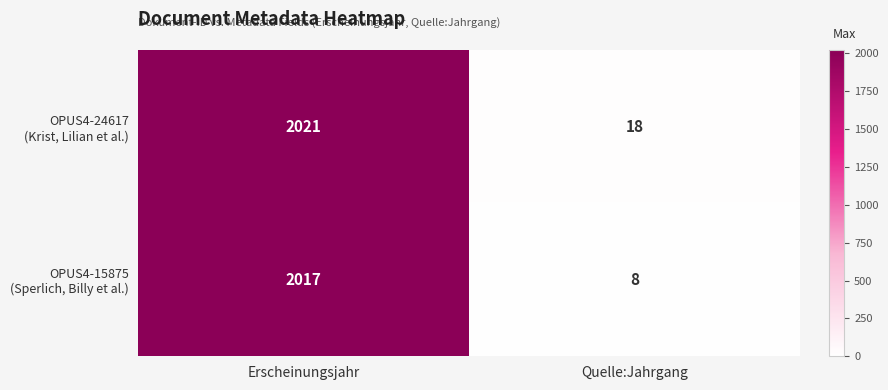

At which category is the sum across all series the highest?

Erscheinungsjahr